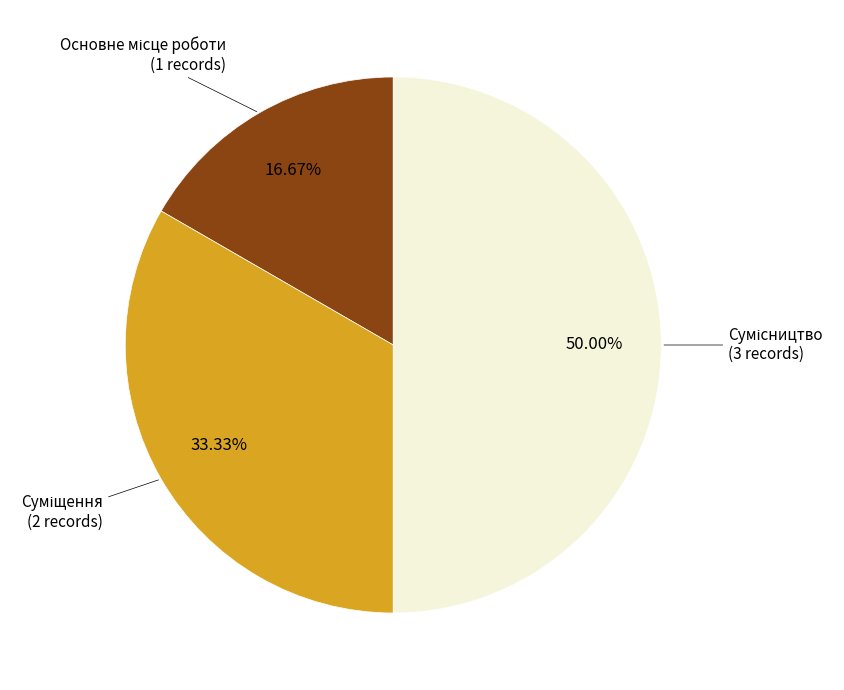

How many slices are in this pie chart?

3